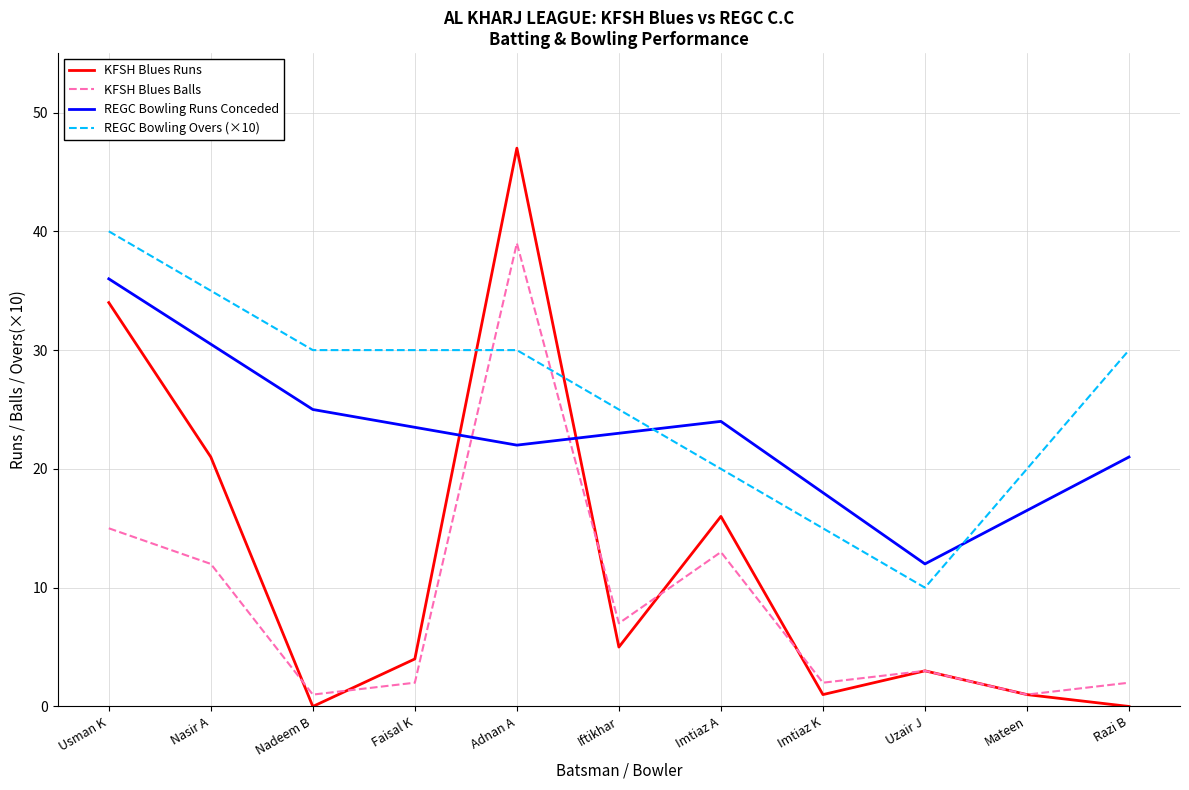

How many interior local peaks does the KFSH Blues Runs series have?

3